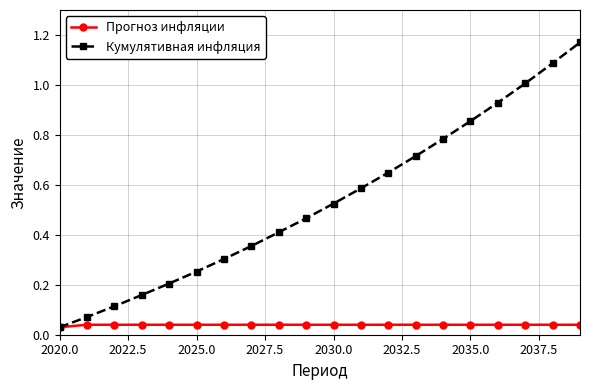

Rank the series by their maximum value, from lowest to highest.

Прогноз инфляции, Кумулятивная инфляция